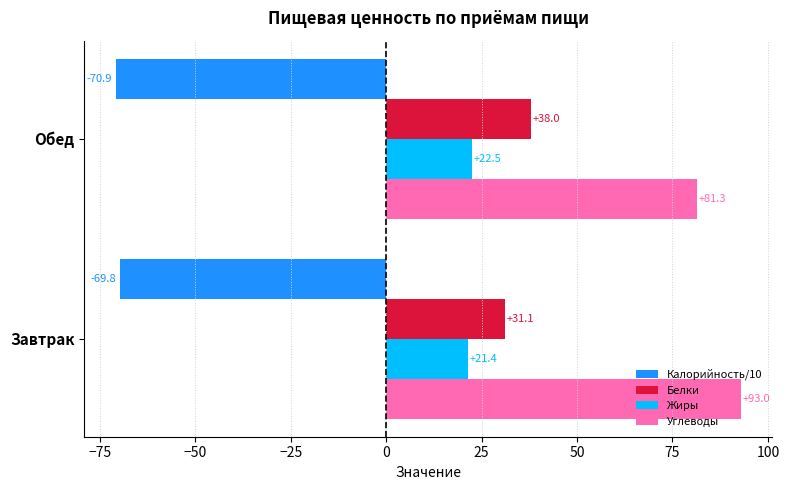

What is the maximum value for Белки?

38.0